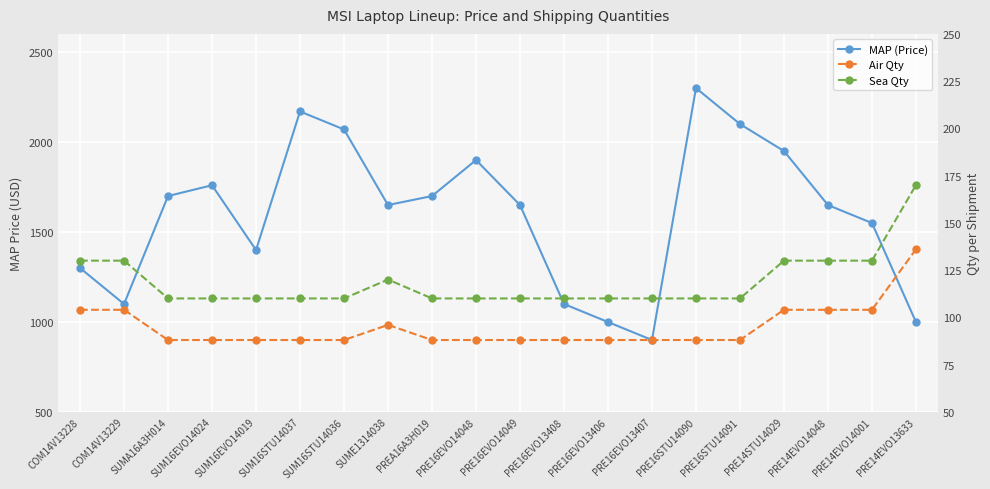

What is the smallest value displayed?

88